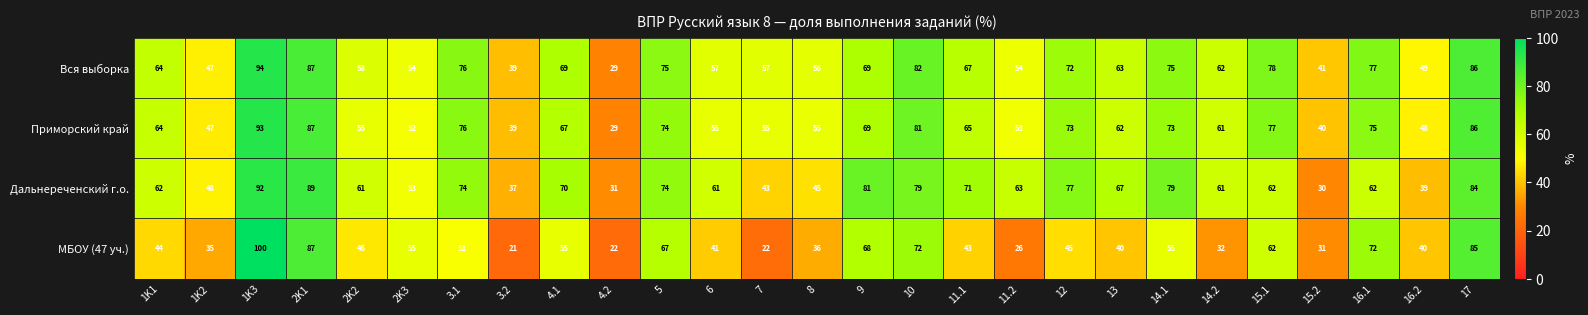

Read the Дальнереченский г.о. value at 1K1, to the nearest 10.

60